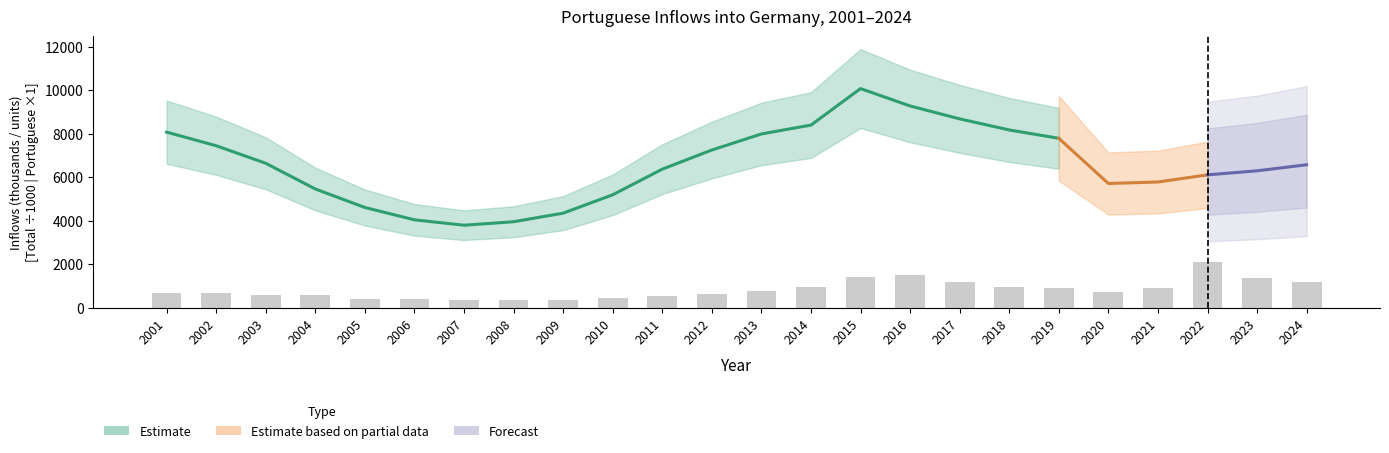

True or false: the data shows 373.7 at 2009.

True